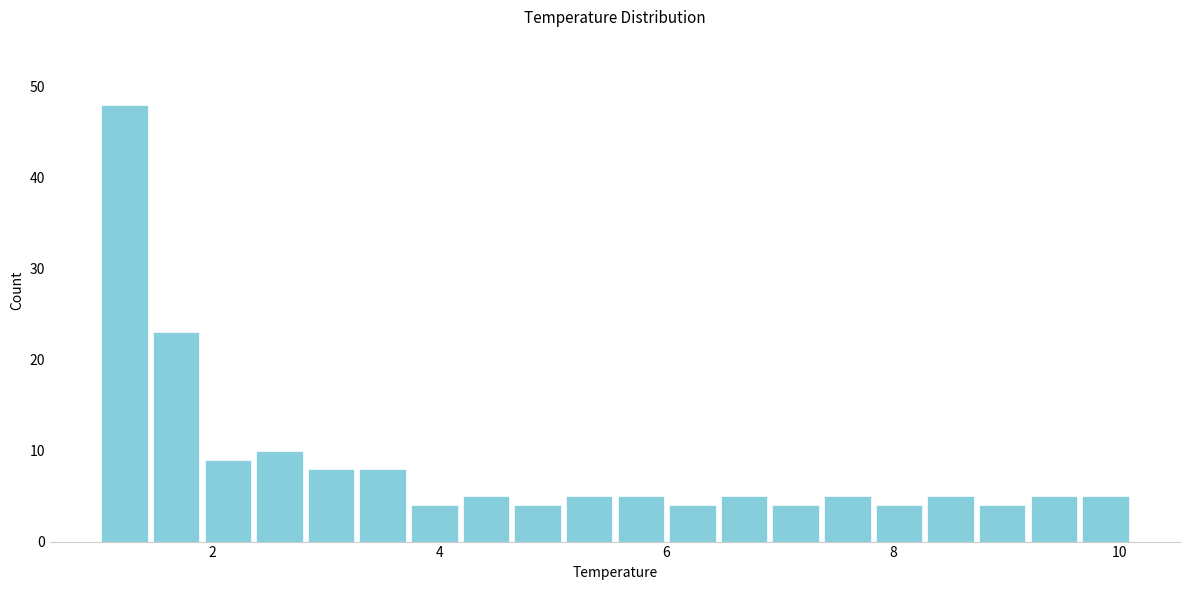

Read against the x-axis, roughly where is the centre of the tallest bar?

1.2